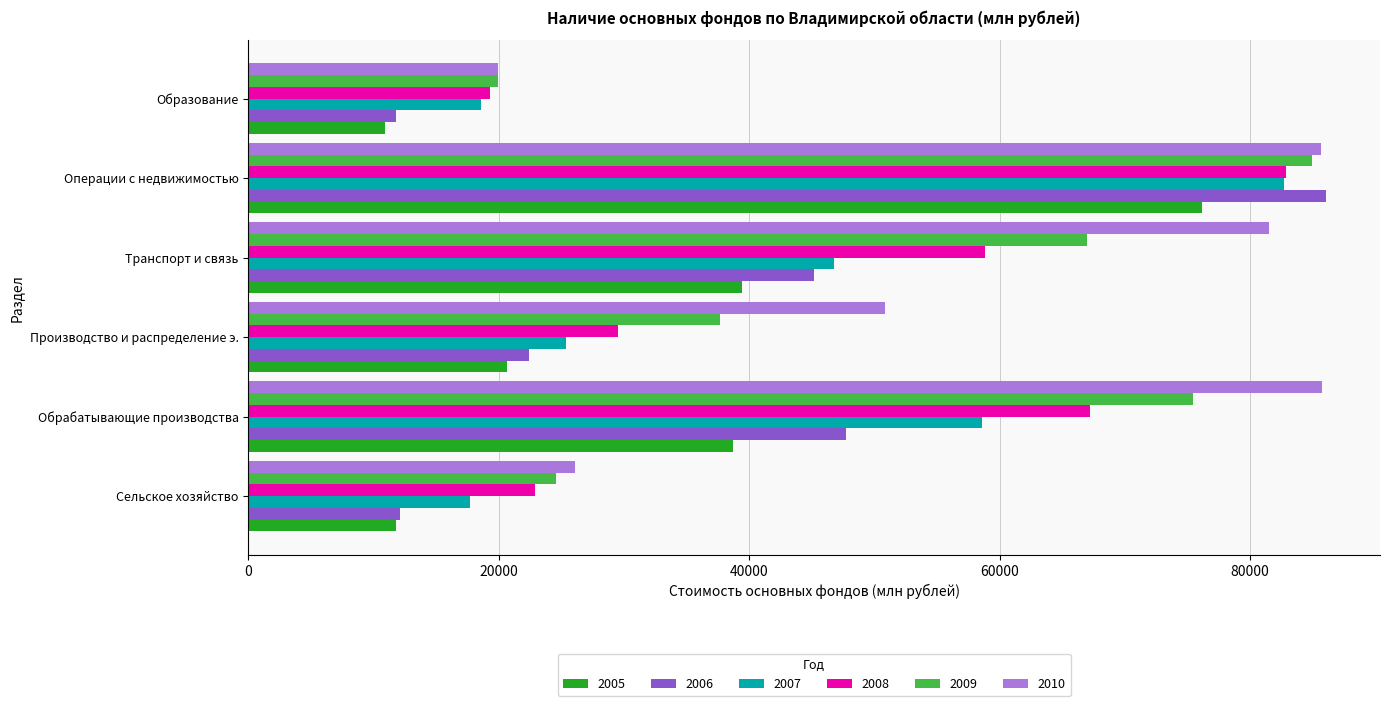

True or false: 2005 has a value of 76191 at Операции с недвижимостью.

True